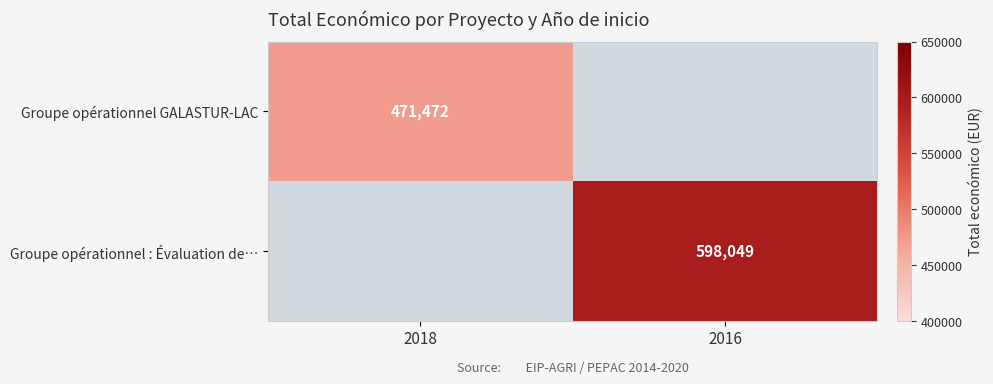

The value of Groupe opérationnel GALASTUR-LAC at 2018 is 471472. True or false?

True